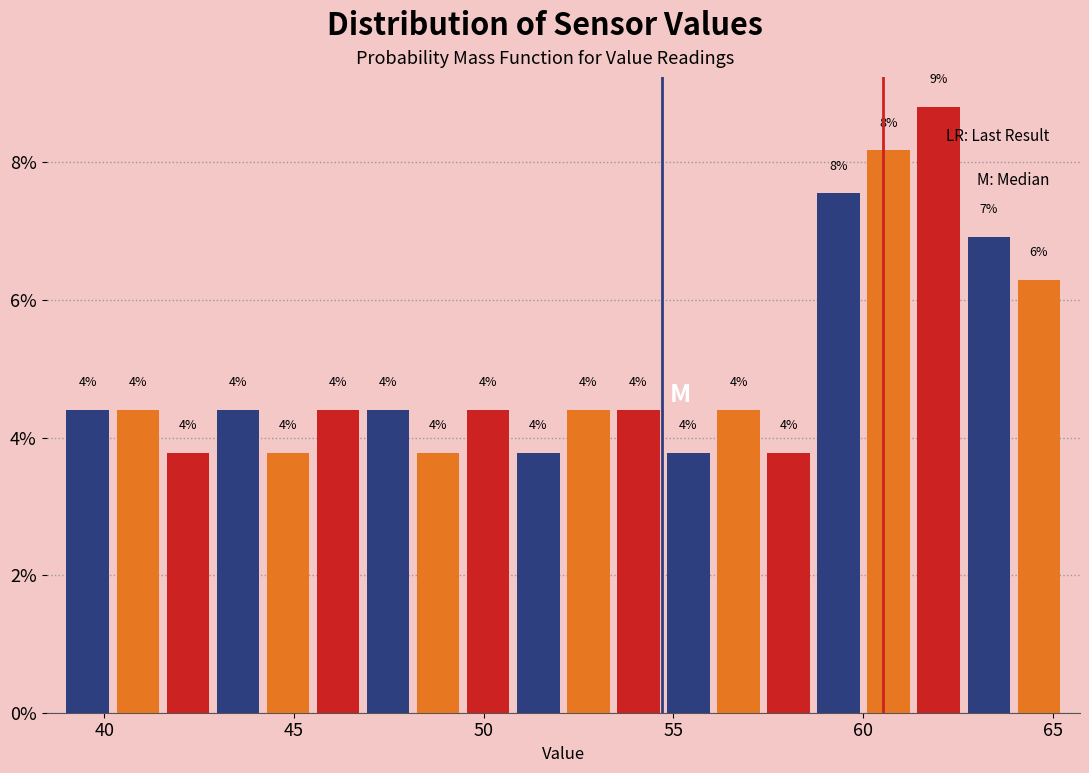

Read against the x-axis, roughly where is the centre of the tallest bar?

62.0